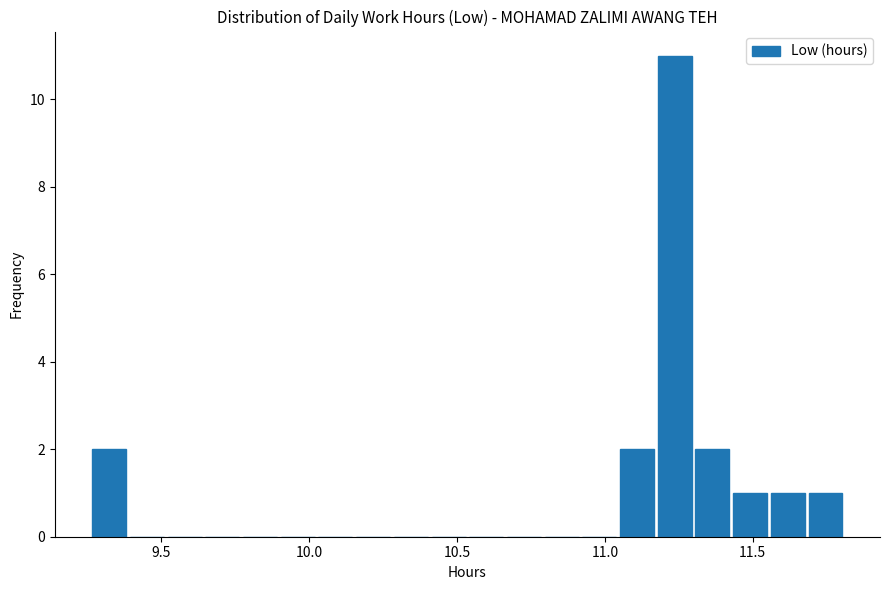

Around what value on the x-axis is the tallest bar? Give the approximate position of its centre, as read against the axis.

11.25